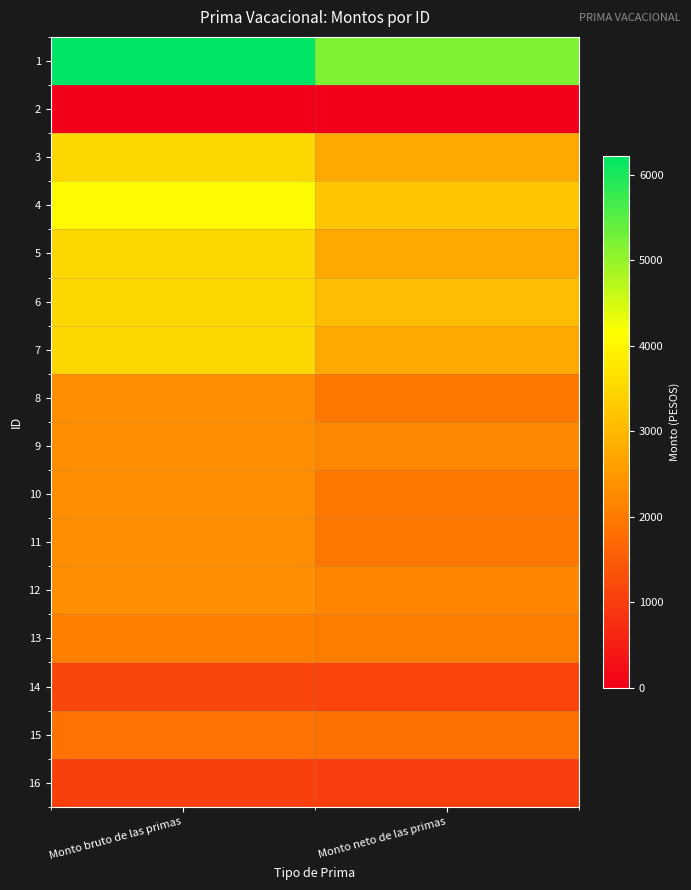

Between Monto bruto de las primas and Monto neto de las primas, which is larger?

Monto bruto de las primas